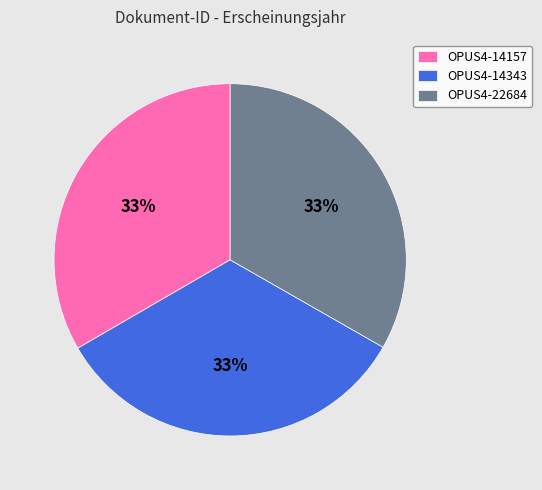

Approximately how many times larger is the value at OPUS4-14343 compared to OPUS4-22684?

1.0